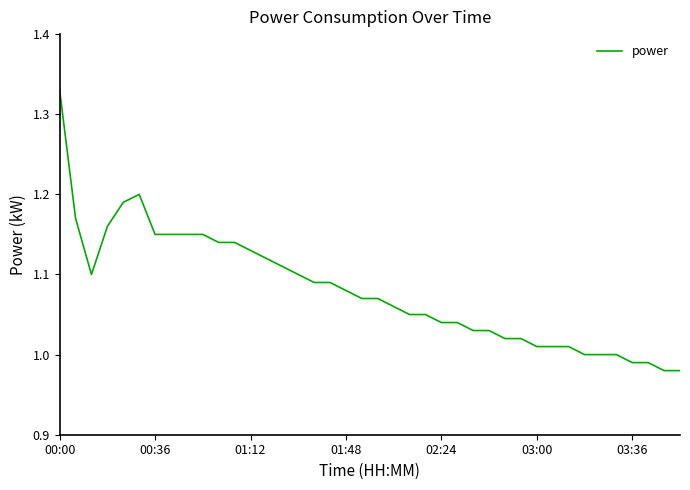

Which label corresponds to the largest value in the chart?

00:00